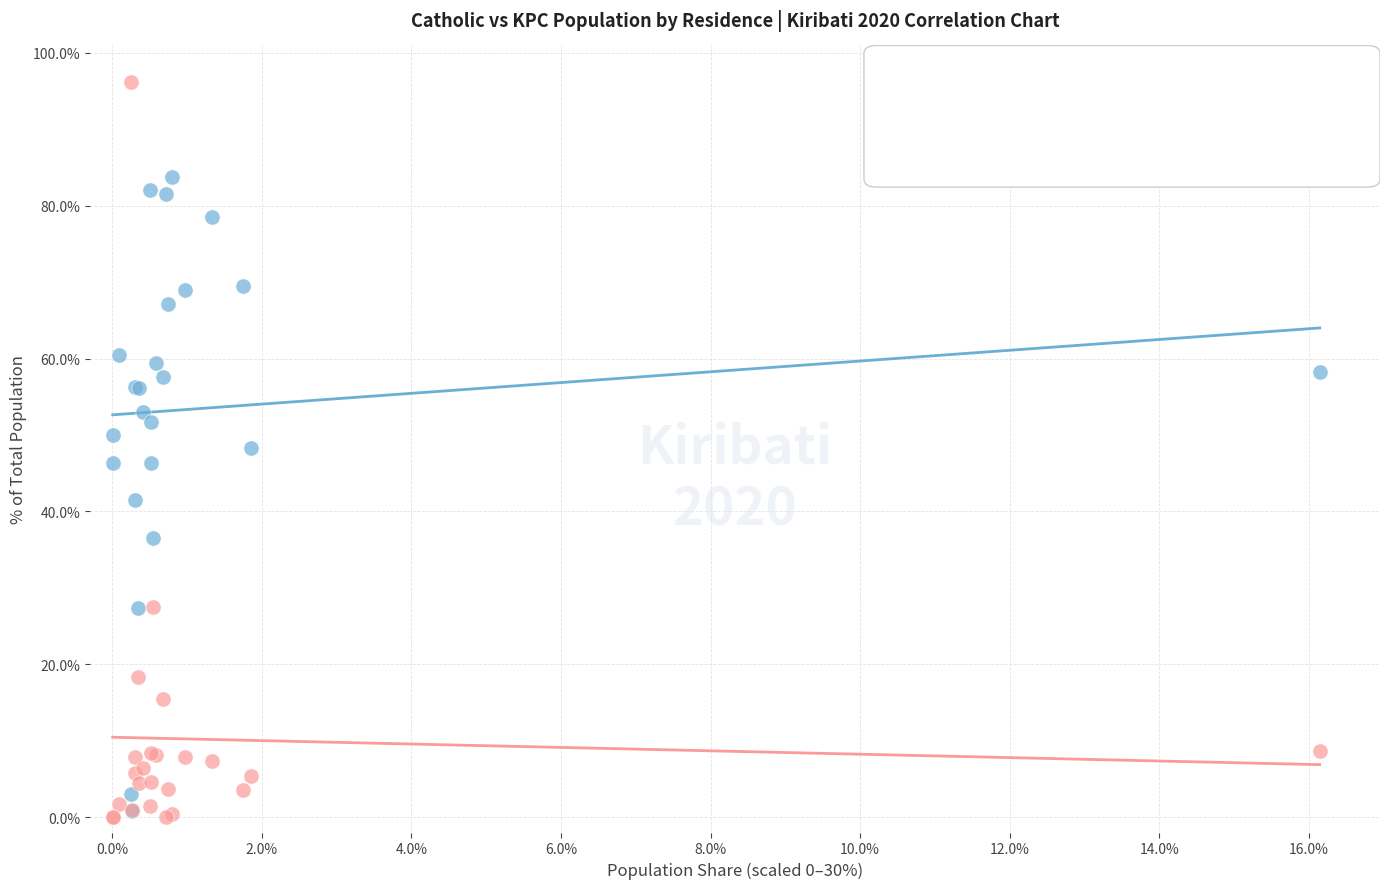

Which series contains the highest Y value?

KPC